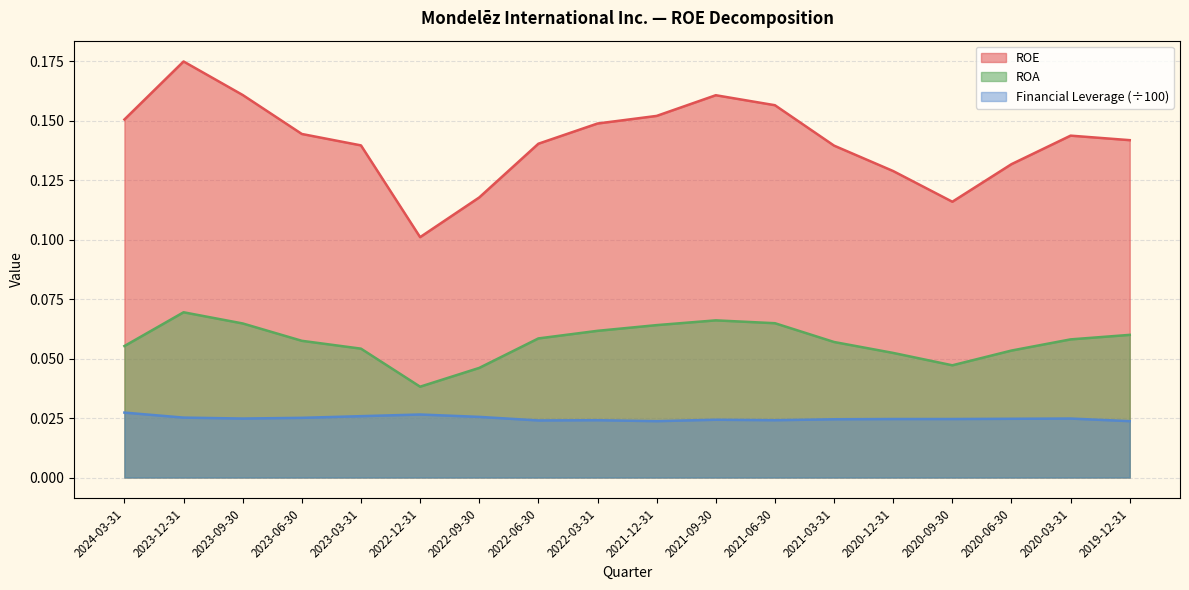

Reading left to right, transcribe all the data shown in this chart.

ROE: 0.2	0.2	0.2	0.1	0.1	0.1	0.1	0.1	0.1	0.2	0.2	0.2	0.1	0.1	0.1	0.1	0.1	0.1
ROA: 0.1	0.1	0.1	0.1	0.1	0.0	0.0	0.1	0.1	0.1	0.1	0.1	0.1	0.1	0.0	0.1	0.1	0.1
Financial Leverage: 0.0	0.0	0.0	0.0	0.0	0.0	0.0	0.0	0.0	0.0	0.0	0.0	0.0	0.0	0.0	0.0	0.0	0.0